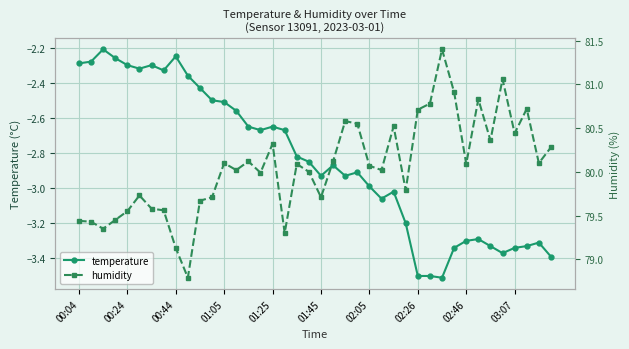

What is the lowest value of the temperature series?

-3.5